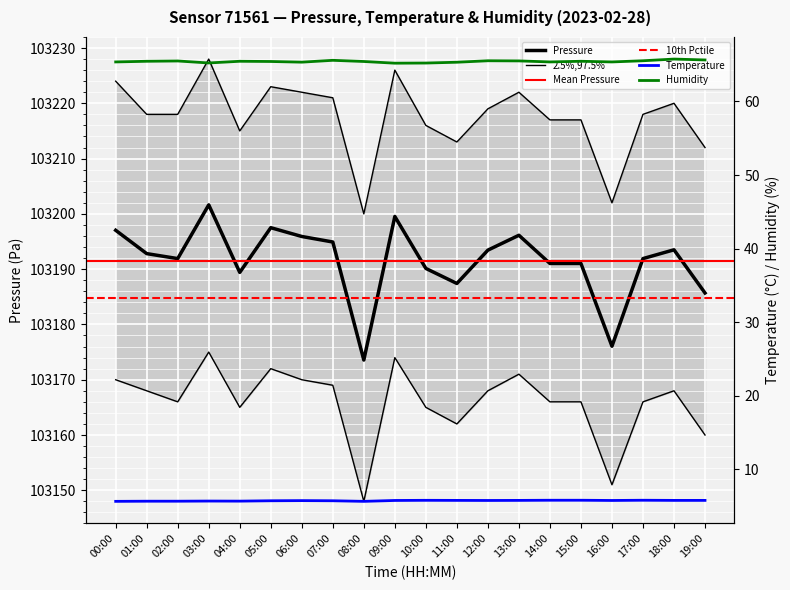

List the series in order of their peak value, lowest first.

temperature, humidity, pressure_min, pressure, pressure_max